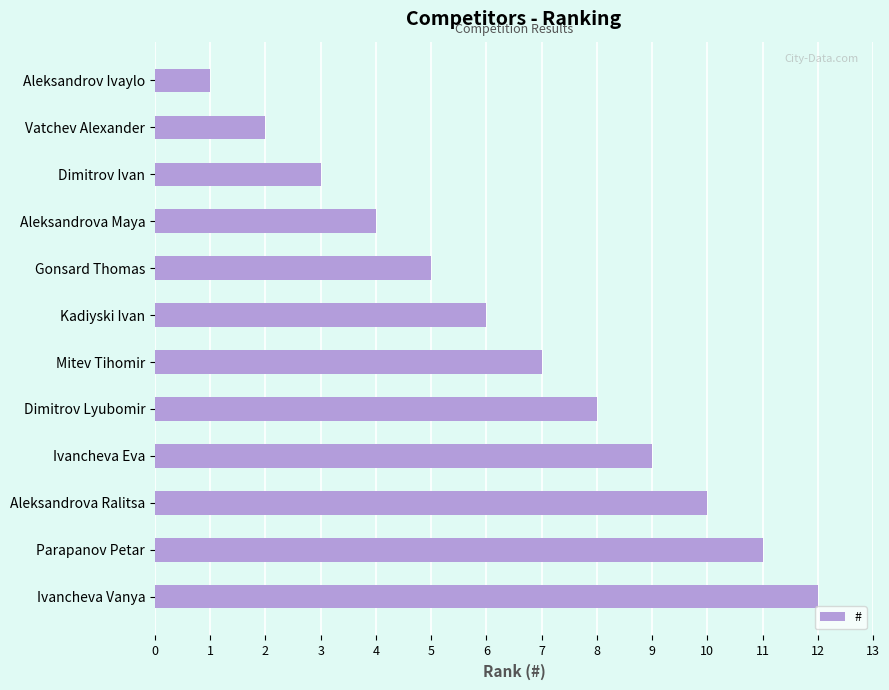

How many series are shown in this chart?

1